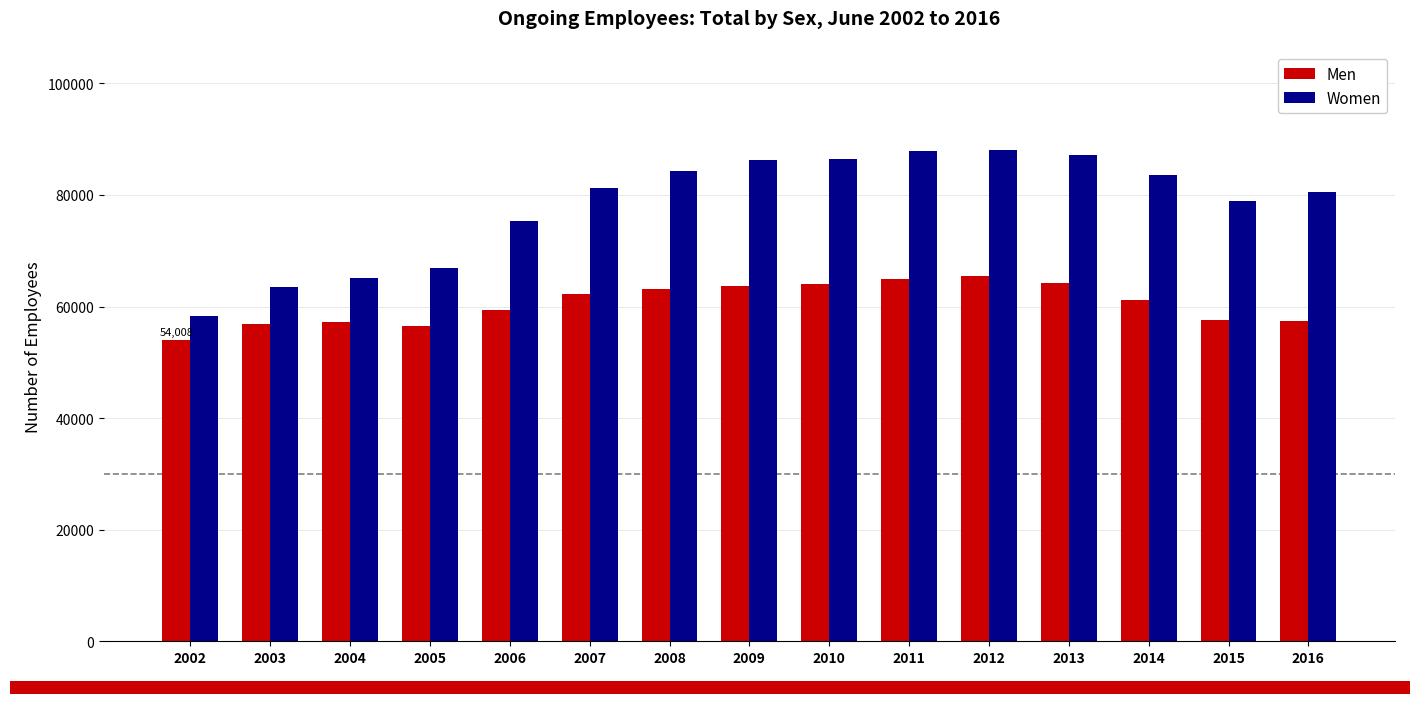

What is the spread (max minus min) of values at 2010?

22502